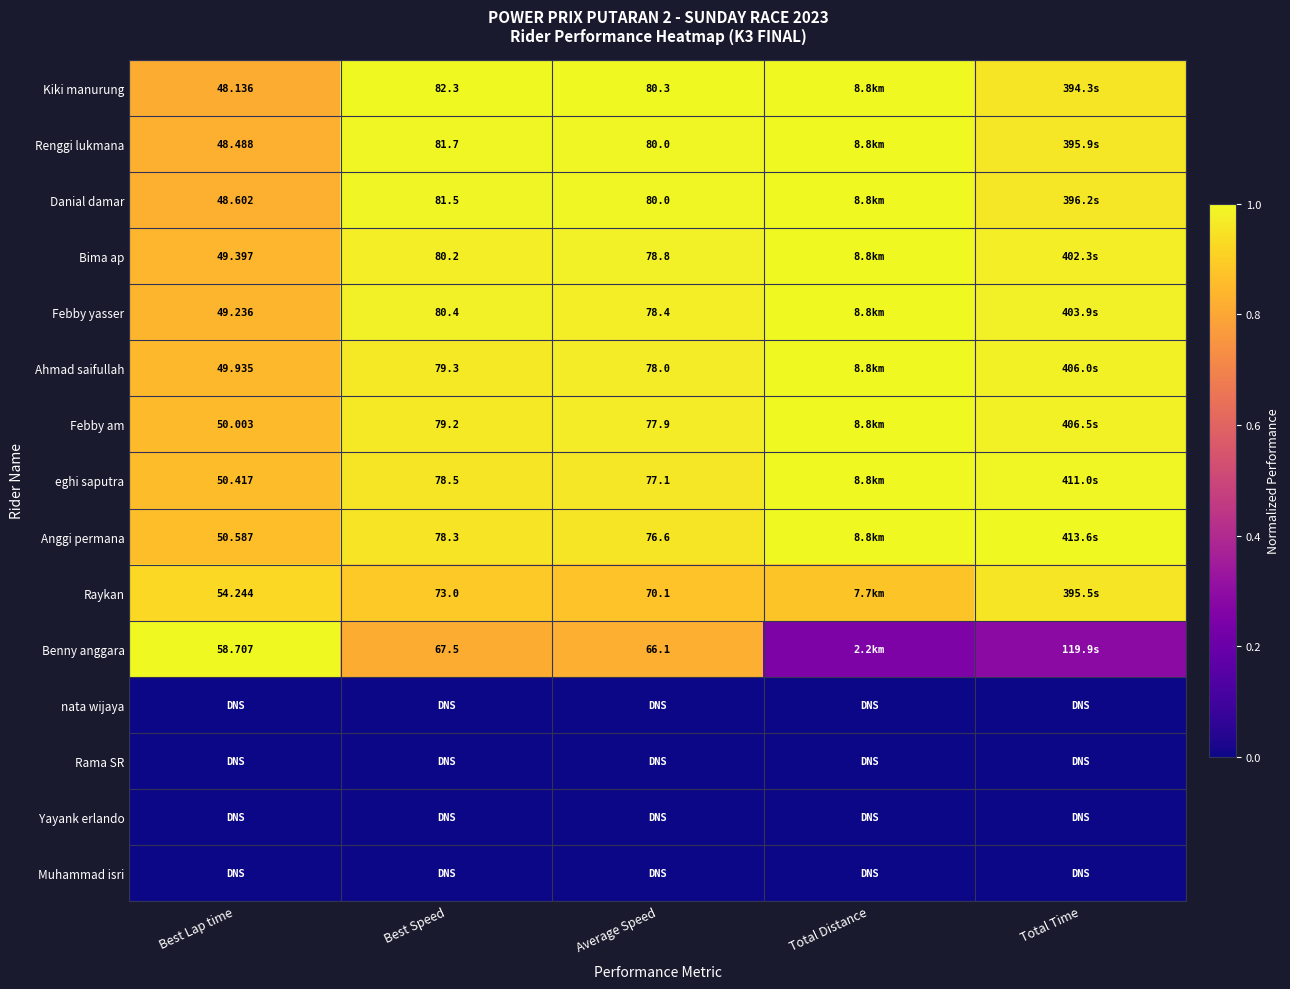

What is the maximum value shown in the chart?

1.0